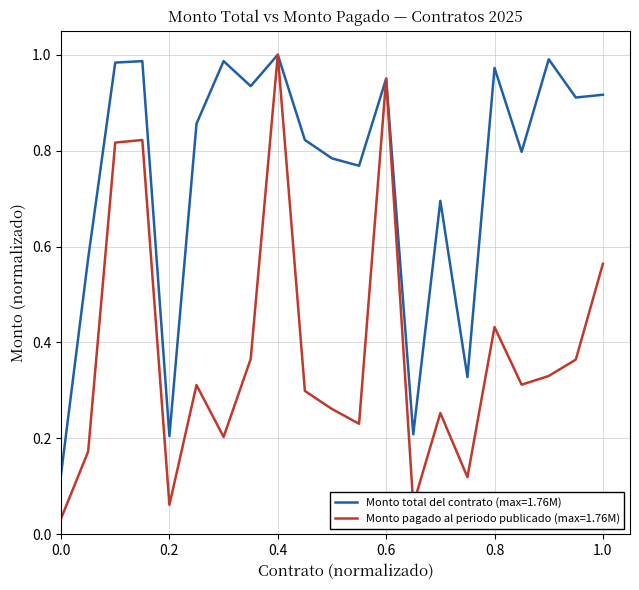

List the series in order of their overall mean, highest first.

Monto total del contrato (max=1.76M), Monto pagado al periodo publicado (max=1.76M)